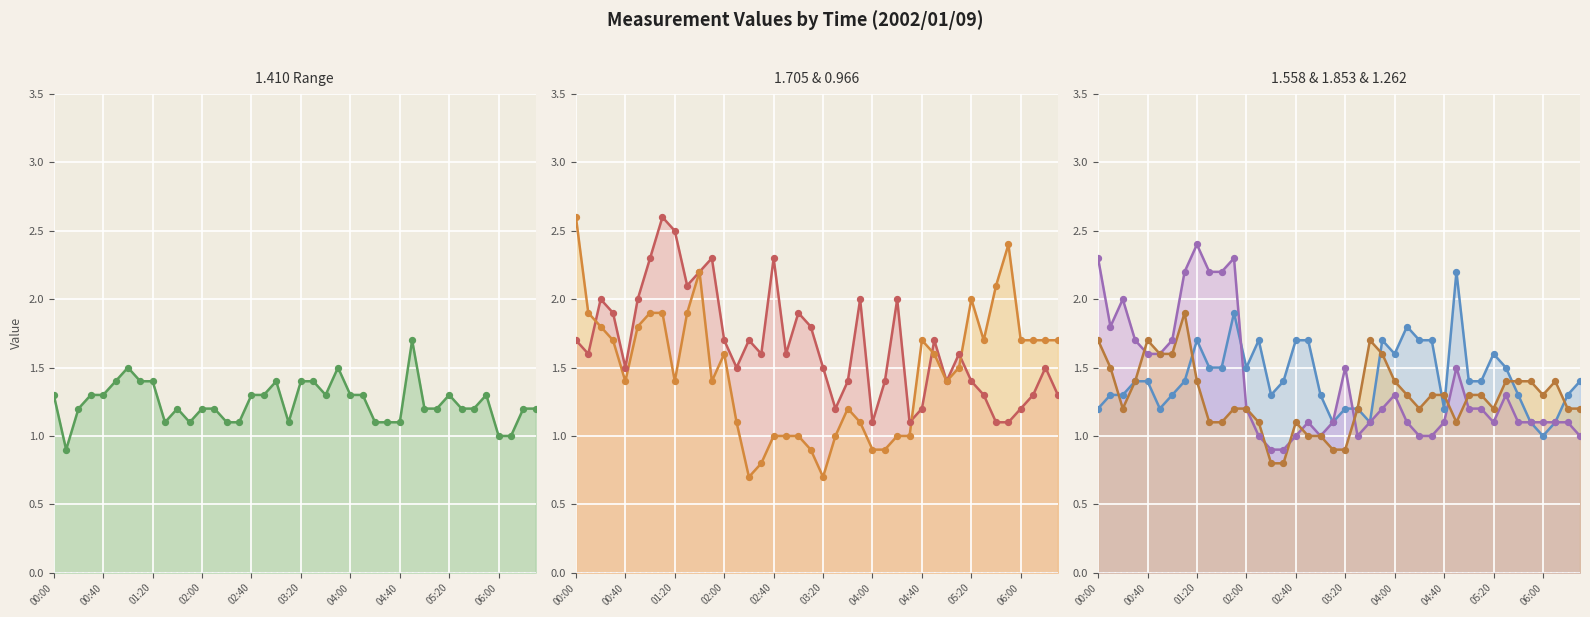

At which category is the sum across all series the highest?

01:10